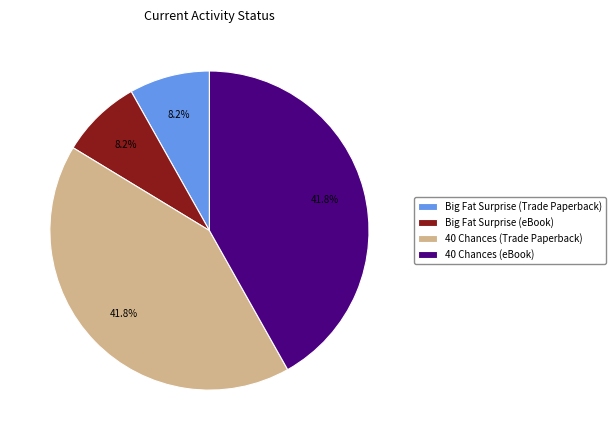

Is there a majority slice in this chart?

No